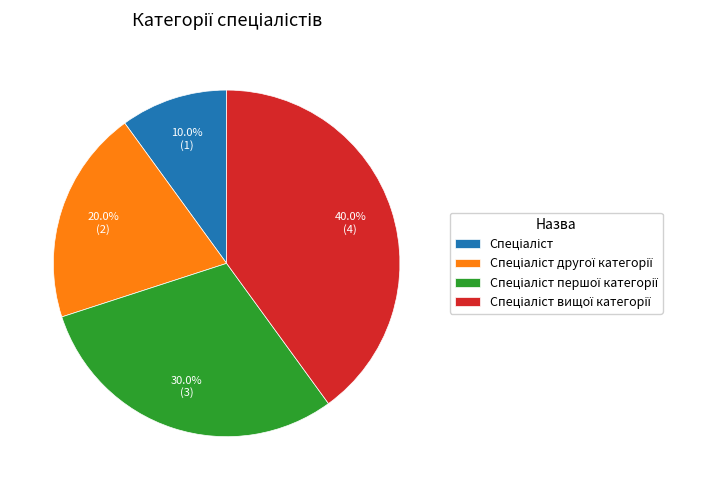

Does any single category account for the majority?

No